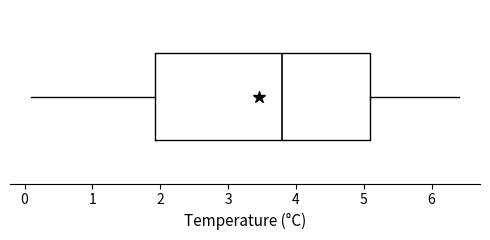

Transcribe this box plot: give where the median line is, the range the box spans, and where the two whiskers end, as read against the x-axis. The values are not printed on the chart, so give them approximately, as read against the axis.

median 3.8, box 1.9 to 5.1, whiskers 0.1 to 6.4